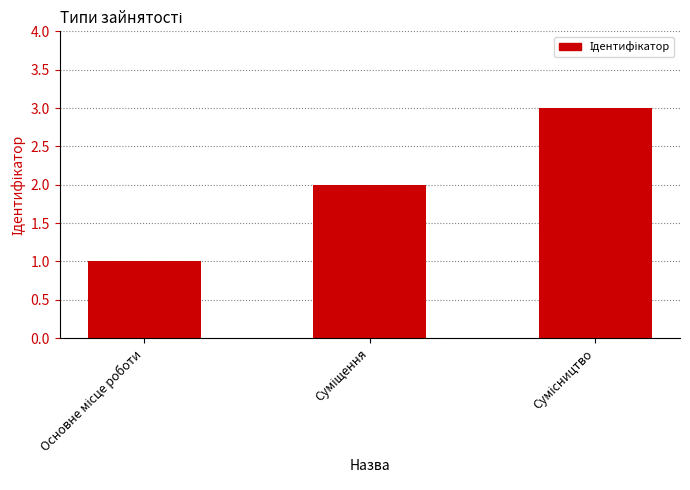

What is the maximum value shown in the chart?

3